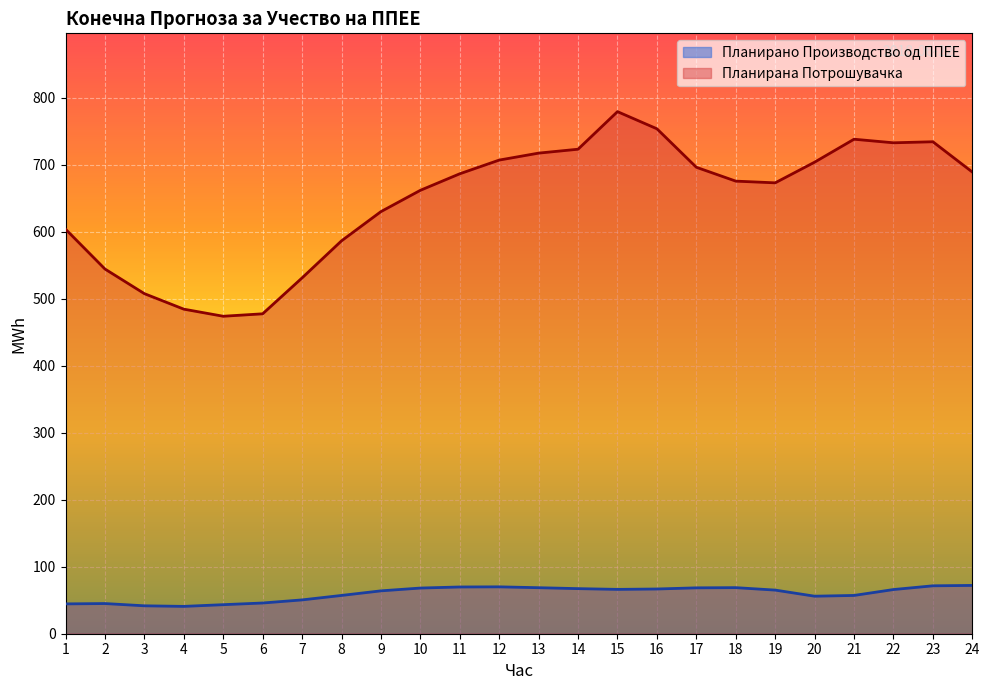

What is the value of the Планирано Производство од ППЕЕ point at the 14th from the left?

67.3